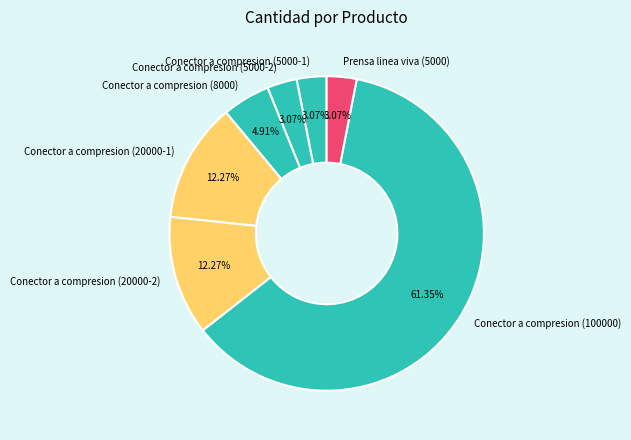

What percentage is the Conector a compresion (20000-1) slice, to the nearest percent?

12%